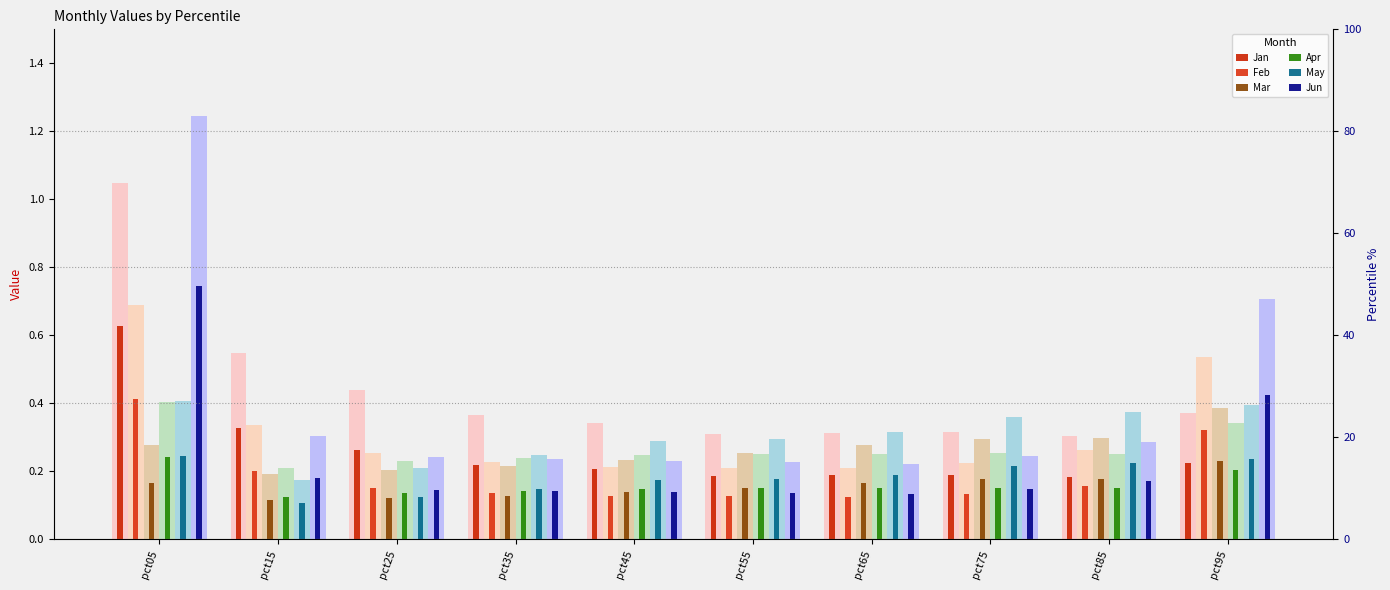

How many Mar values are between 0 and 1?

10